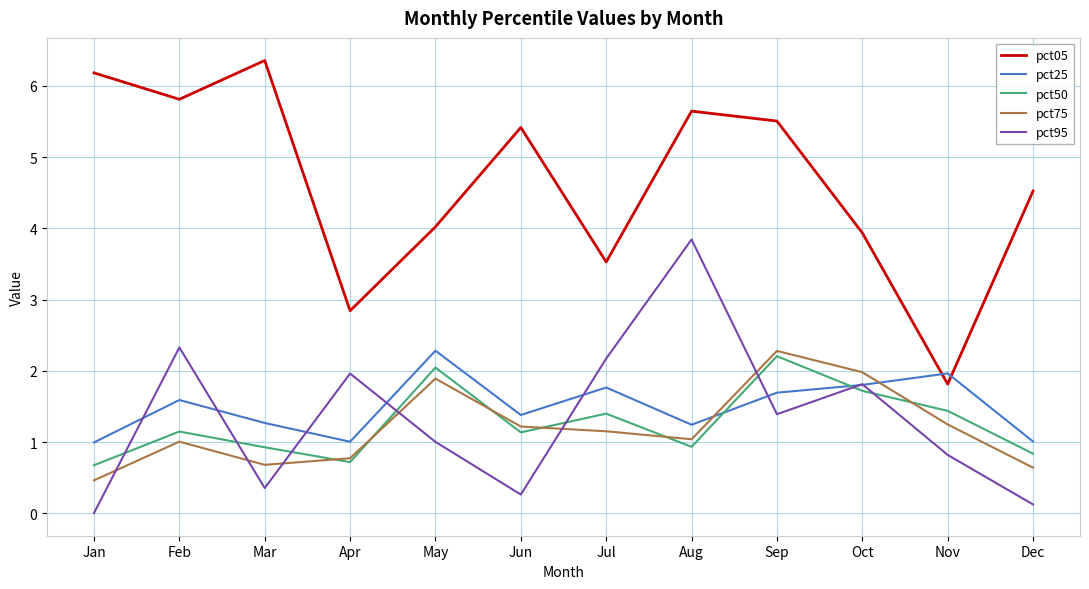

What are all the series names shown in the legend?

pct05, pct25, pct50, pct75, pct95